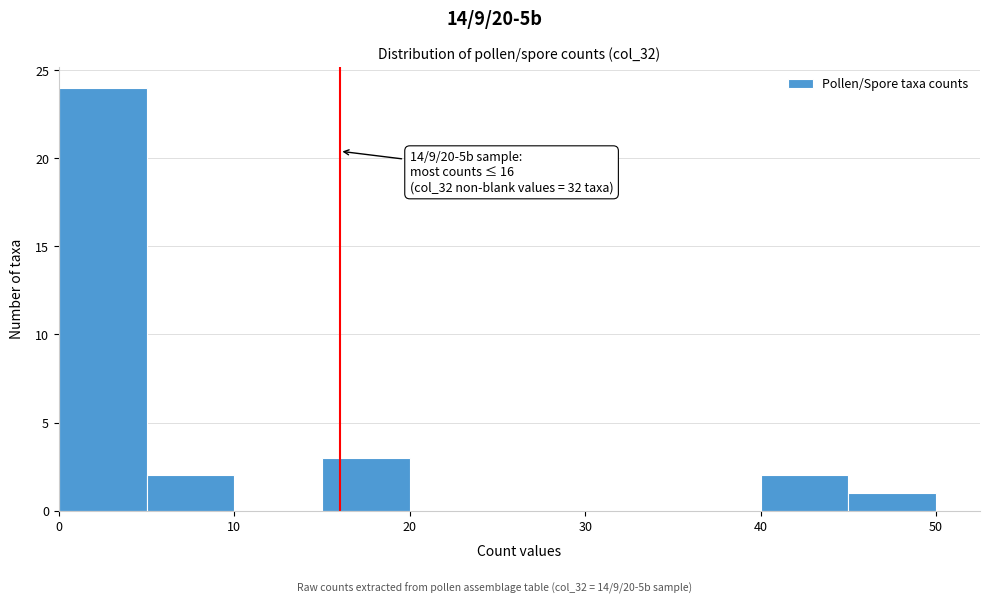

Over which range of the x-axis is the bar tallest?

0 to 5